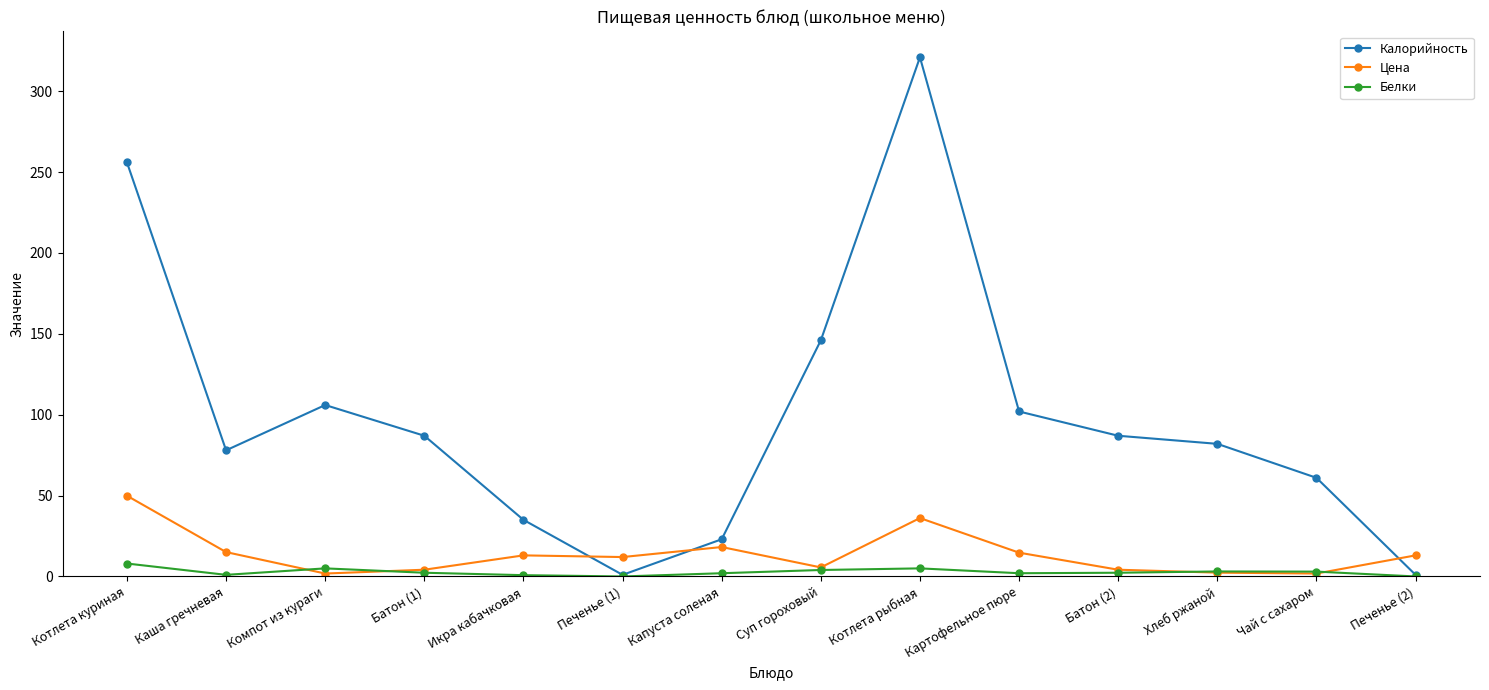

What is the average value of the Калорийность series?

99.0